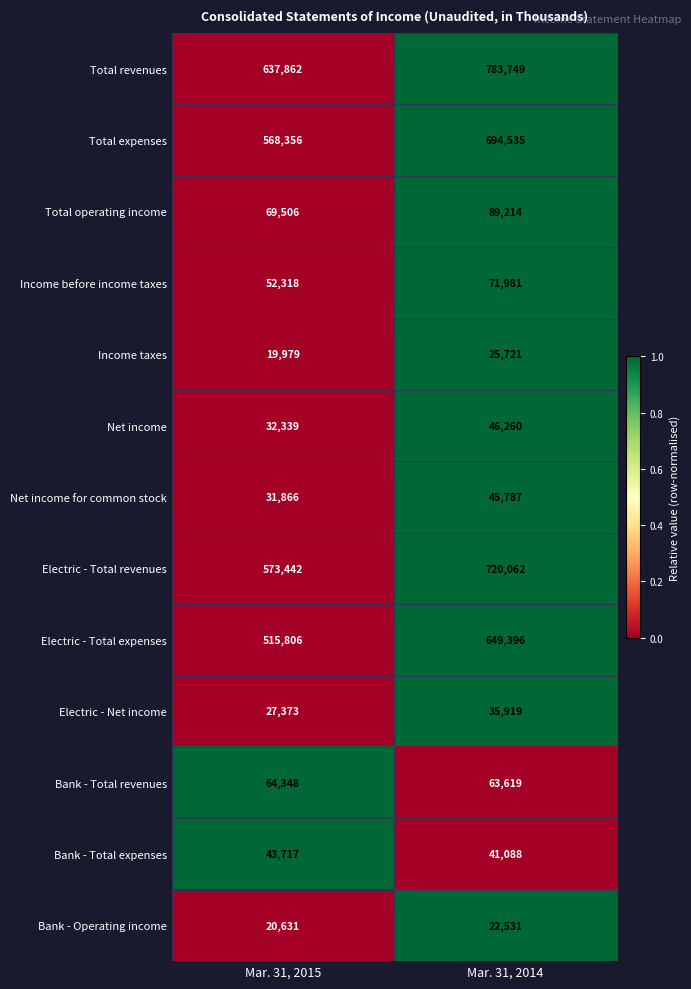

Which category has the highest value in the Total revenues series?

Mar. 31, 2014